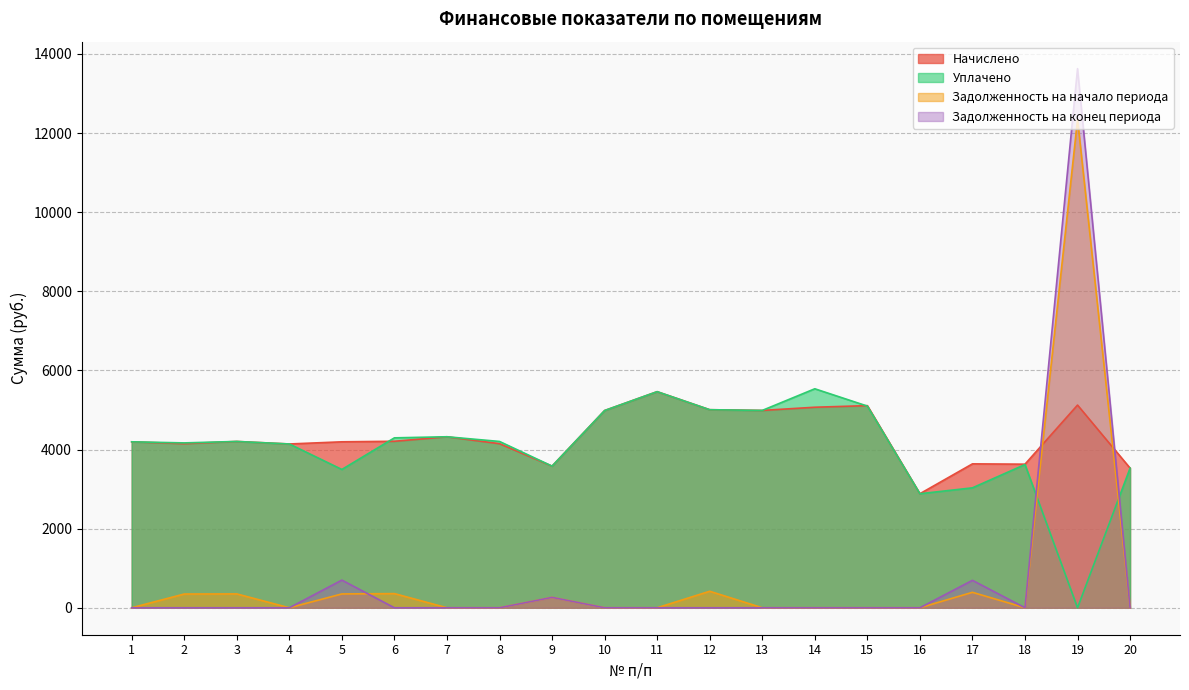

Where is the first local minimum for Задолженность на начало периода?

4